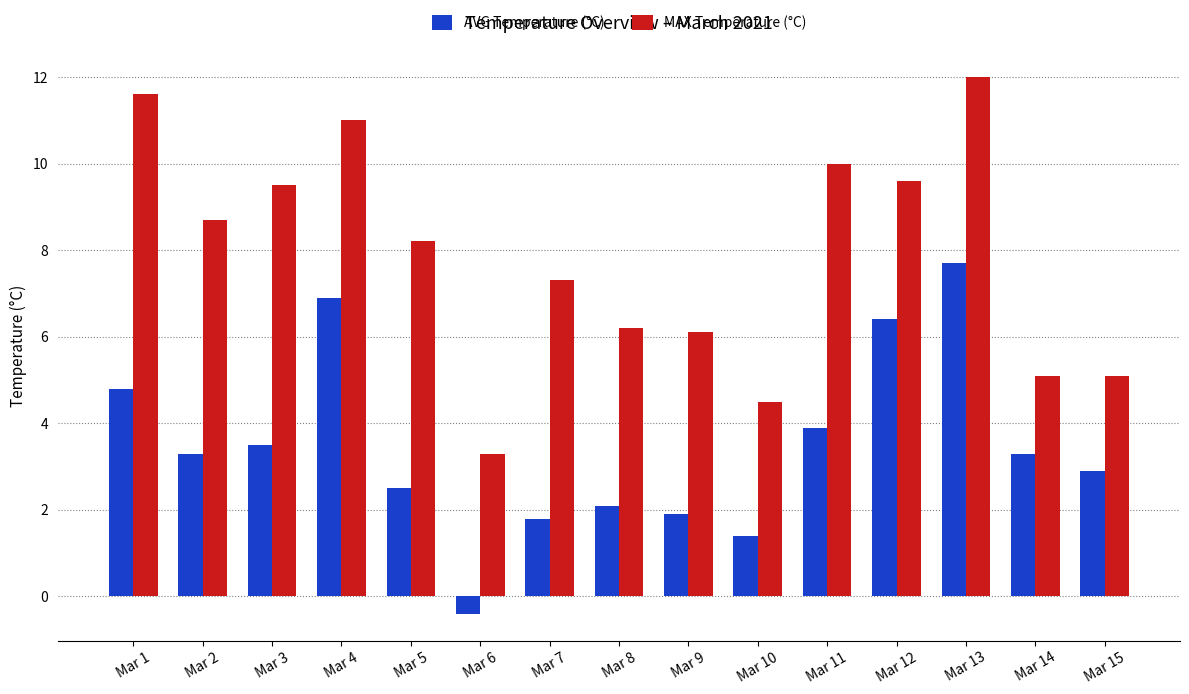

What is the difference between the second highest and second lowest values in the MAX Temperature (°C) series?

7.1